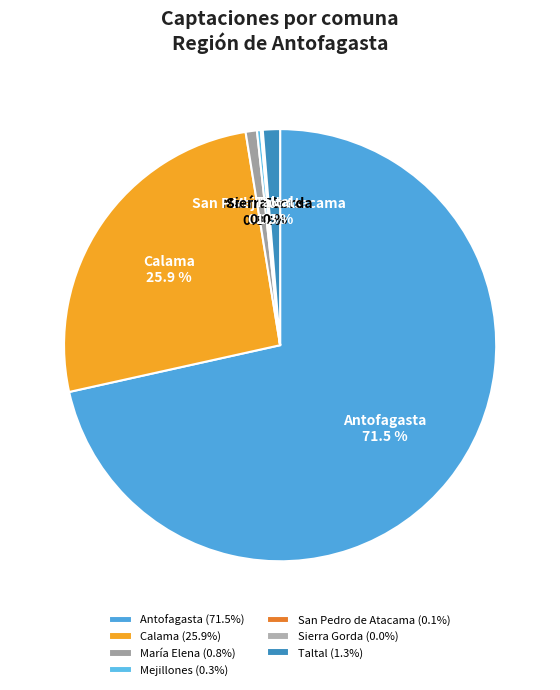

The Taltal slice represents 1% of the pie. True or false?

True